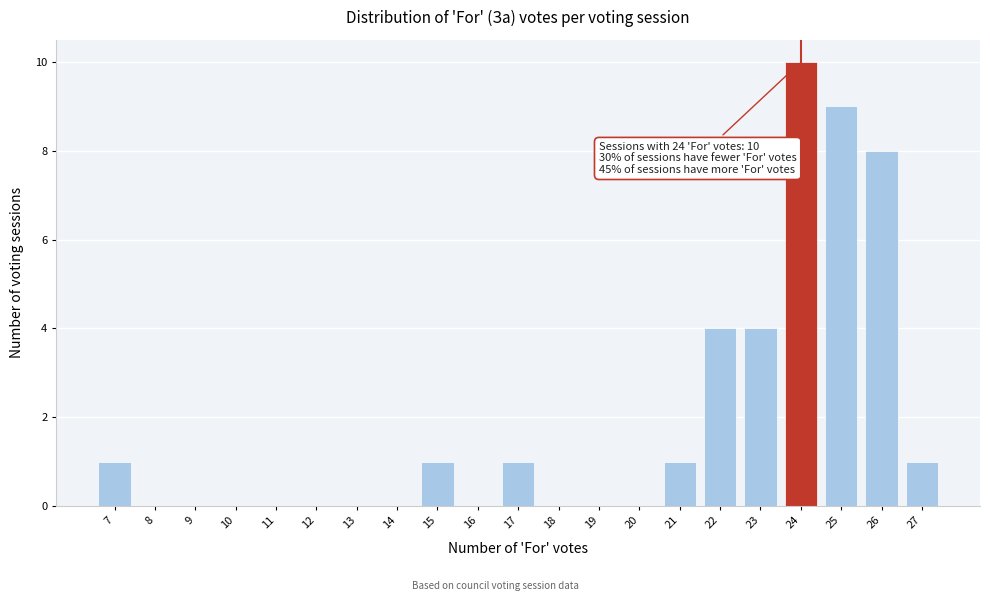

Reading left to right, what are all the values shown in this chart?

7=1	8=0	9=0	10=0	11=0	12=0	13=0	14=0	15=1	16=0	17=1	18=0	19=0	20=0	21=1	22=4	23=4	24=10	25=9	26=8	27=1